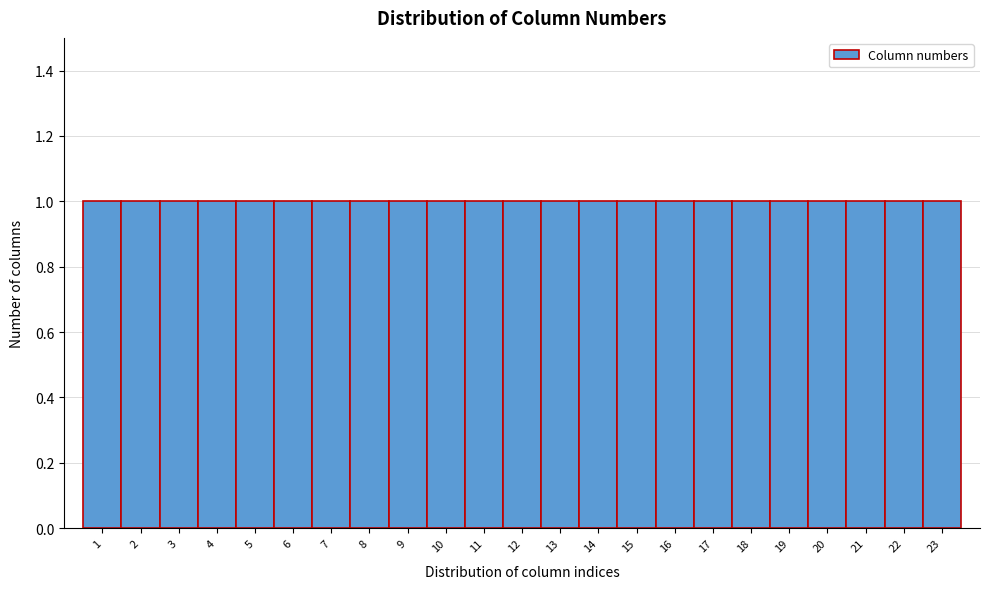

Reading left to right, list every bar in this chart as the range it spans on the x-axis followed by its height. The values are not printed on the chart, so give them approximately, as read against the axis.

0.5 to 1.5: 1
1.5 to 2.5: 1
2.5 to 3.5: 1
3.5 to 4.5: 1
4.5 to 5.5: 1
5.5 to 6.5: 1
6.5 to 7.5: 1
7.5 to 8.5: 1
8.5 to 9.5: 1
9.5 to 10.5: 1
10.5 to 11.5: 1
11.5 to 12.5: 1
12.5 to 13.5: 1
13.5 to 14.5: 1
14.5 to 15.5: 1
15.5 to 16.5: 1
16.5 to 17.5: 1
17.5 to 18.5: 1
18.5 to 19.5: 1
19.5 to 20.5: 1
20.5 to 21.5: 1
21.5 to 22.5: 1
22.5 to 23.5: 1